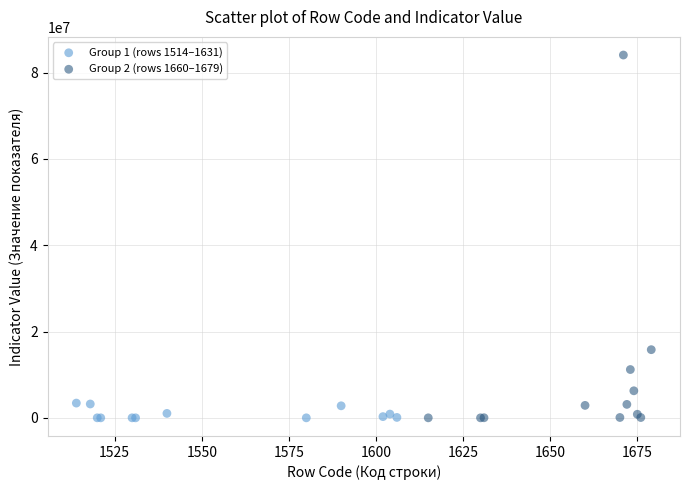

Which series has the largest Y range (max minus min)?

Group 2 (rows 1660–1679)